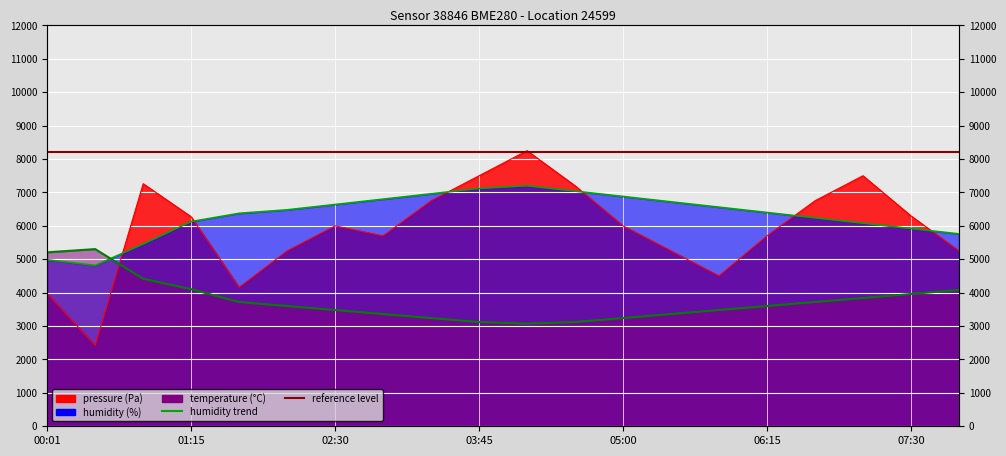

The humidity series shows 2174.8 at 00:50. True or false?

False